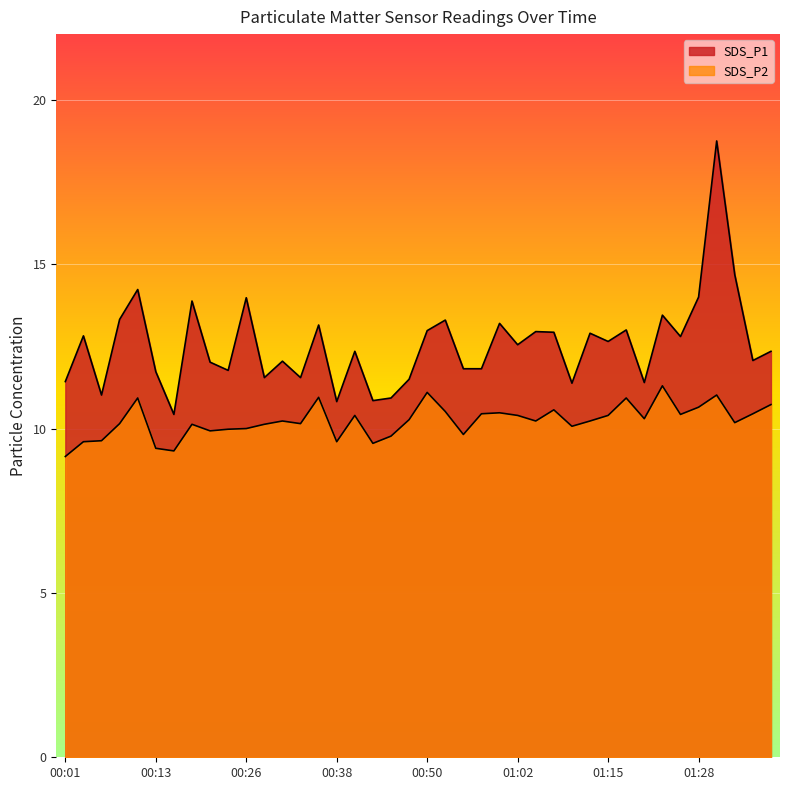

Reading left to right, list all the values displayed in this chart.

SDS_P1: 11.4	12.8	11.0	13.3	14.2	11.7	10.4	13.9	12.0	11.8	14.0	11.6	12.1	11.6	13.2	10.8	12.3	10.8	10.9	11.5	13.0	13.3	11.8	11.8	13.2	12.6	12.9	12.9	11.4	12.9	12.7	13.0	11.4	13.4	12.8	14.0	18.8	14.7	12.1	12.3
SDS_P2: 9.2	9.6	9.6	10.2	10.9	9.4	9.3	10.1	9.9	10.0	10.0	10.1	10.2	10.2	10.9	9.6	10.4	9.6	9.8	10.3	11.1	10.5	9.8	10.4	10.5	10.4	10.2	10.6	10.1	10.2	10.4	10.9	10.3	11.3	10.4	10.7	11.0	10.2	10.4	10.7